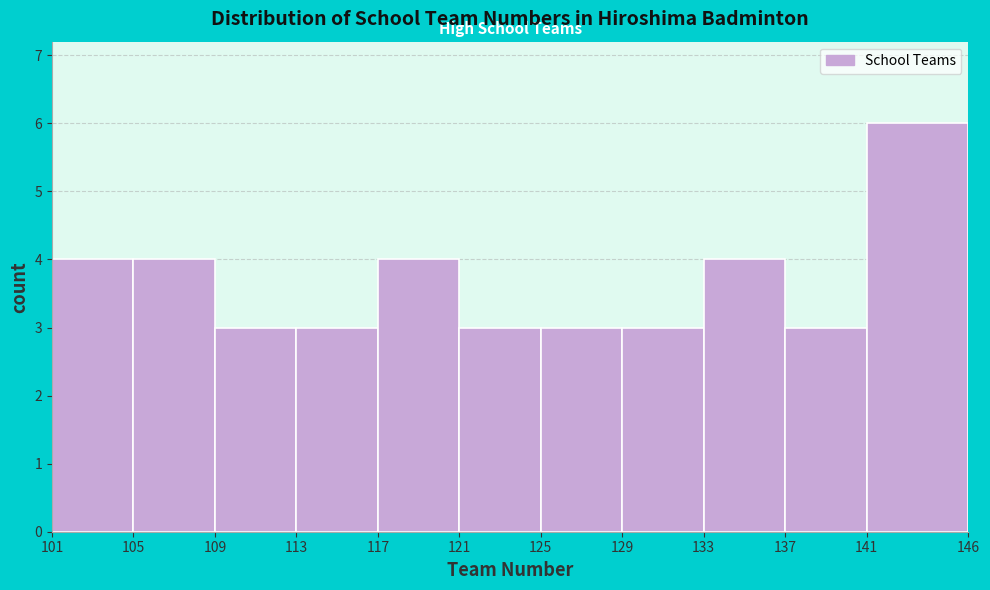

What is the height of the bar covering 121 to 125 on the x-axis? The values are not printed on the chart, so give them approximately, as read against the axis.

3